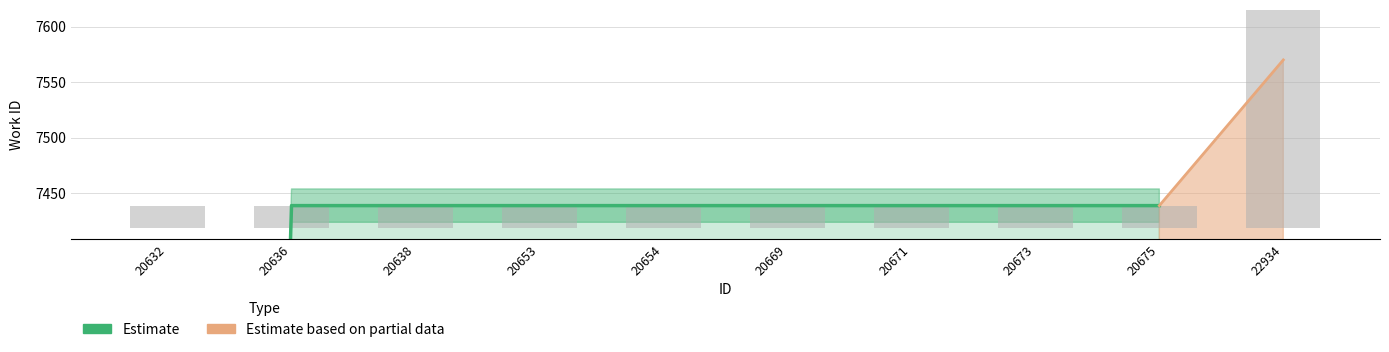

At which label is the value closest to 5579?

20632